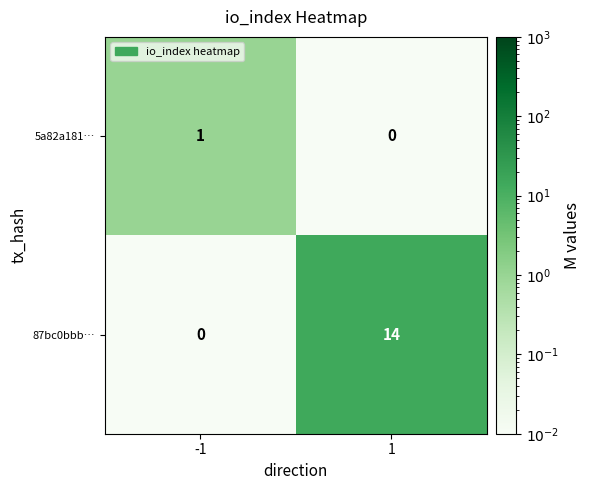

The value of 87bc0bbb… at 1 is 14. True or false?

True